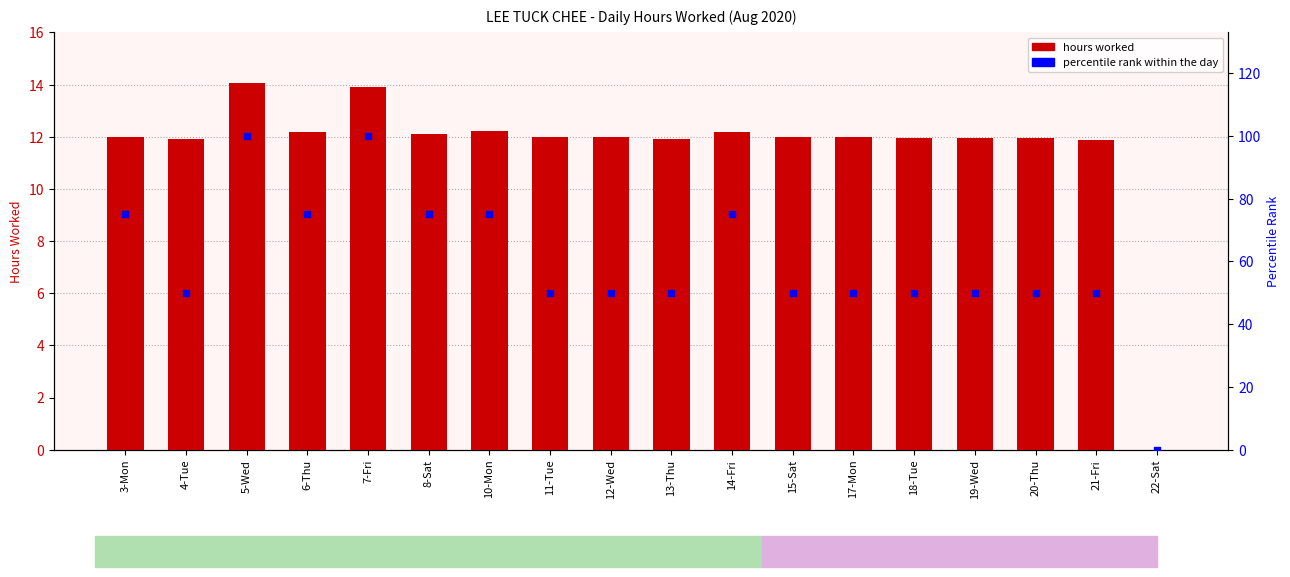

Is the value of percentile rank within the day at 5-Wed greater than the value of hours worked at 12-Wed?

Yes